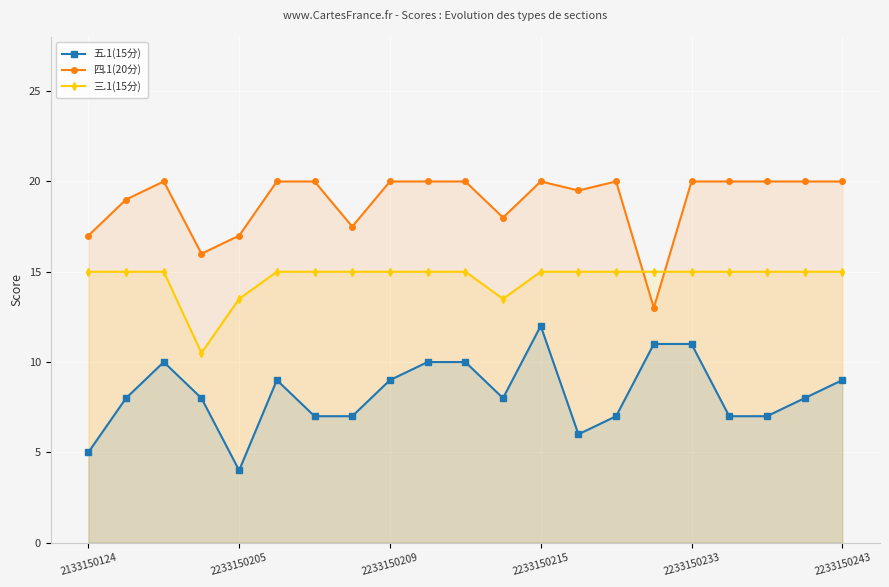

What is the value of the 四.1(20分) point at the 7th from the left?

20.0